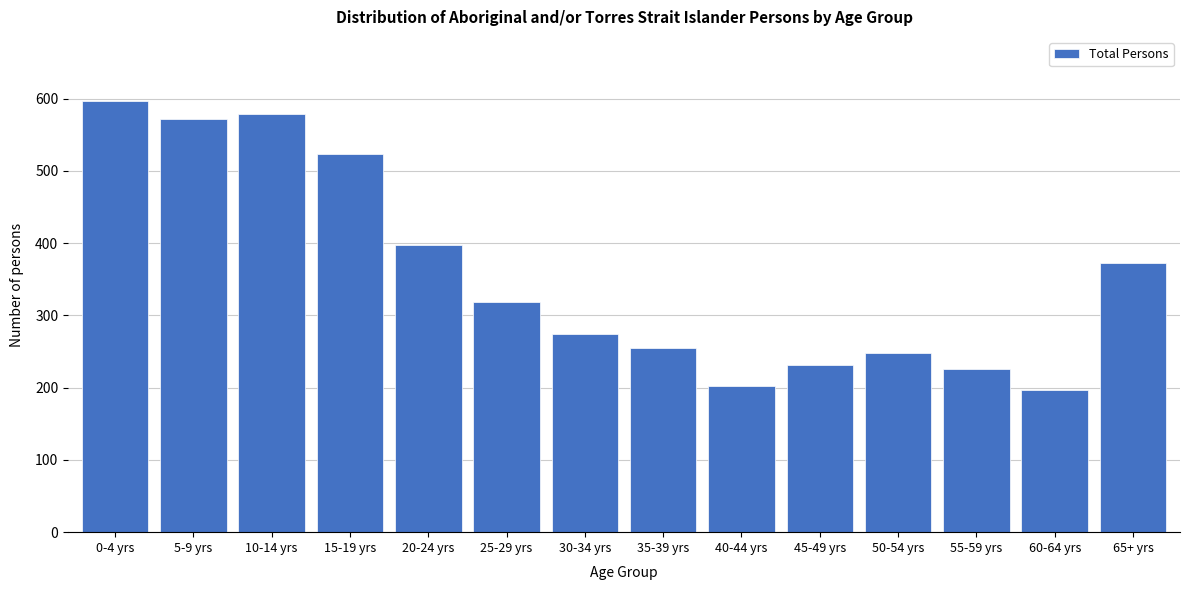

Reading left to right, what are all the values shown in this chart?

0-4 yrs=596	5-9 yrs=572	10-14 yrs=578	15-19 yrs=523	20-24 yrs=398	25-29 yrs=318	30-34 yrs=274	35-39 yrs=255	40-44 yrs=202	45-49 yrs=231	50-54 yrs=248	55-59 yrs=226	60-64 yrs=197	65+ yrs=372